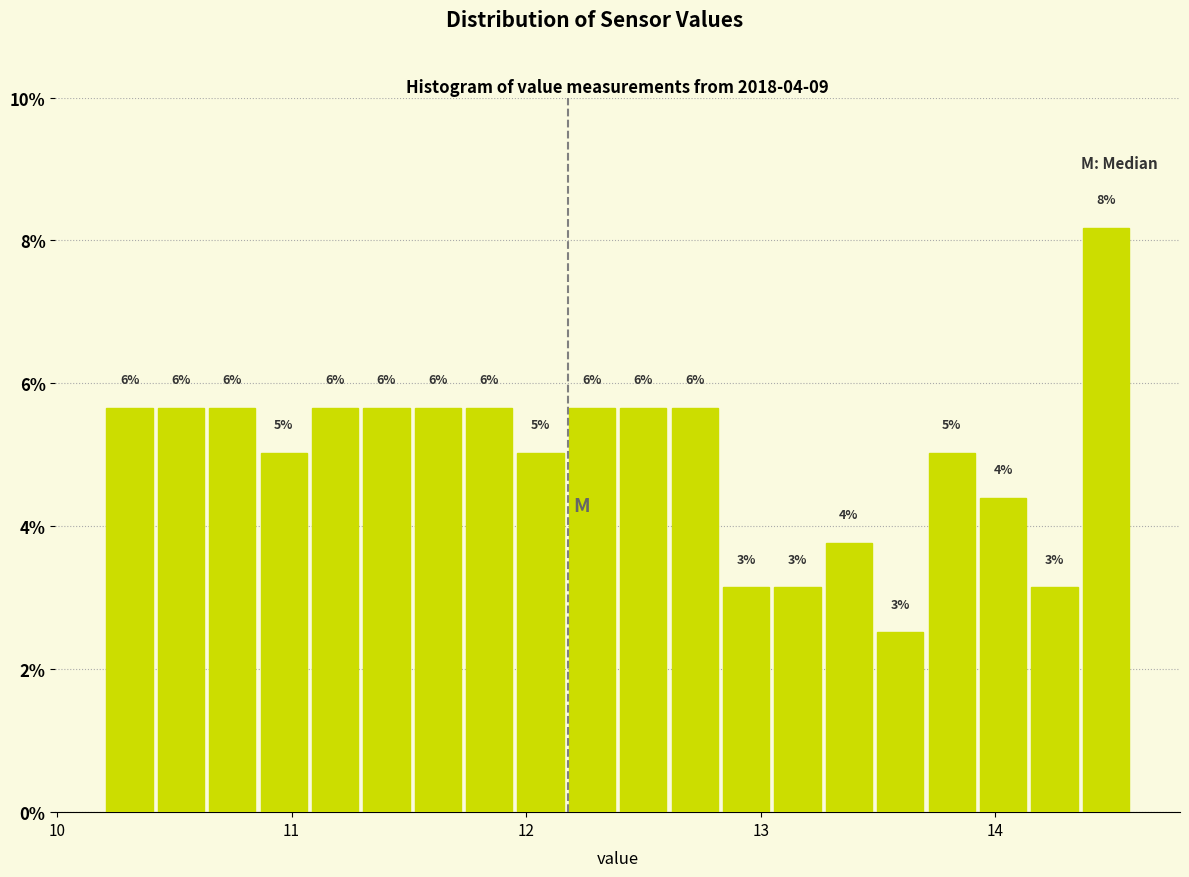

Around what value on the x-axis is the tallest bar? Give the approximate position of its centre, as read against the axis.

14.5